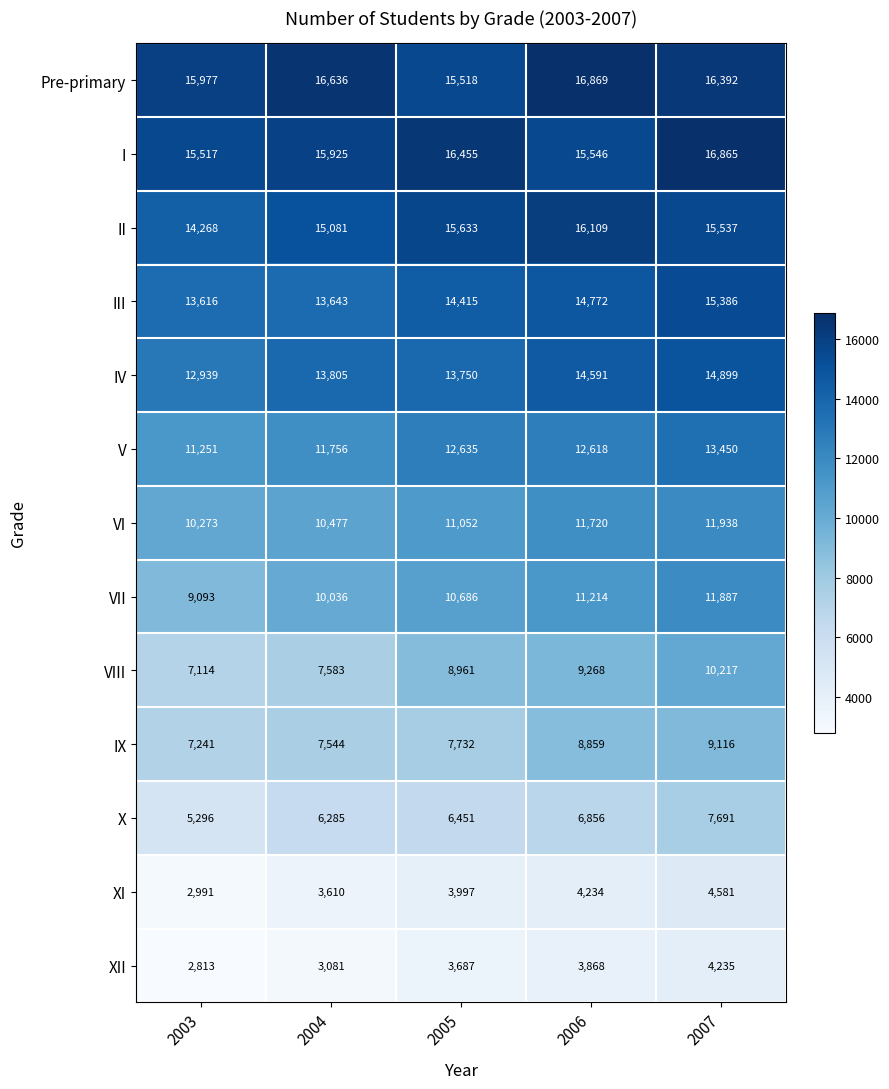

What is the average value of the I series?

16062